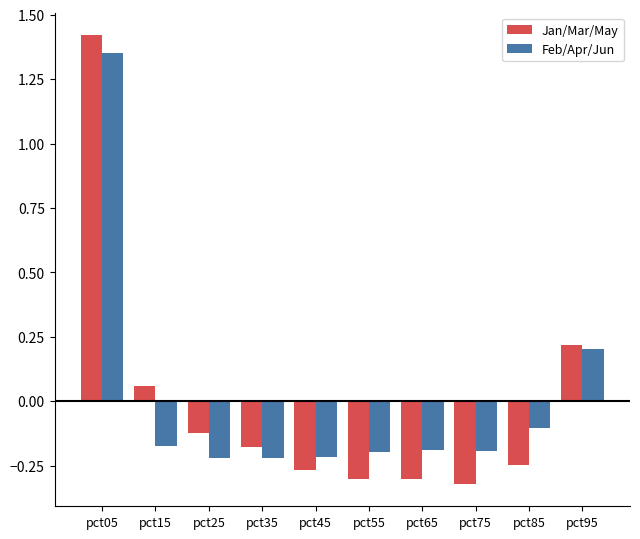

At pct15, list the series in order from largest to smallest.

Jan/Mar/May, Feb/Apr/Jun